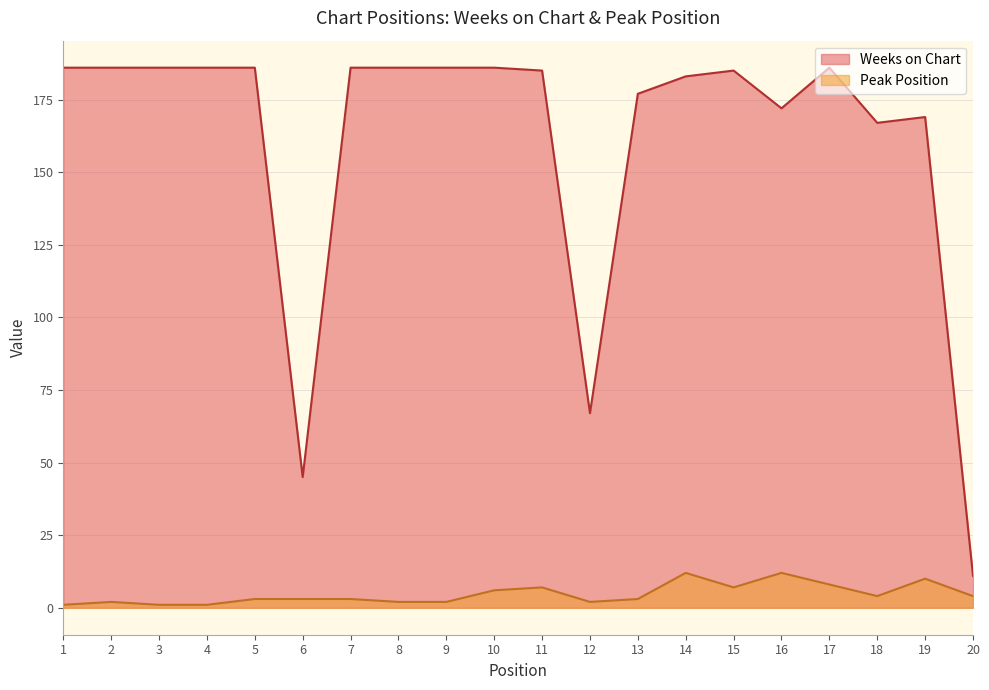

Which series has the widest spread of values?

Weeks on Chart